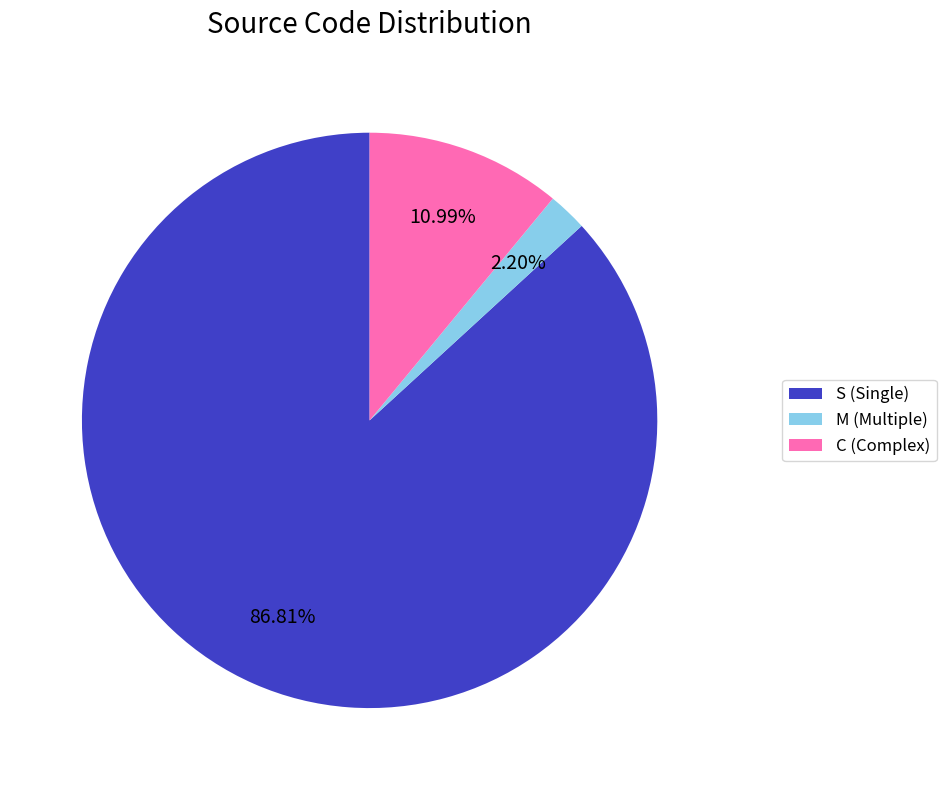

What percentage do S and C together represent?

97.8%